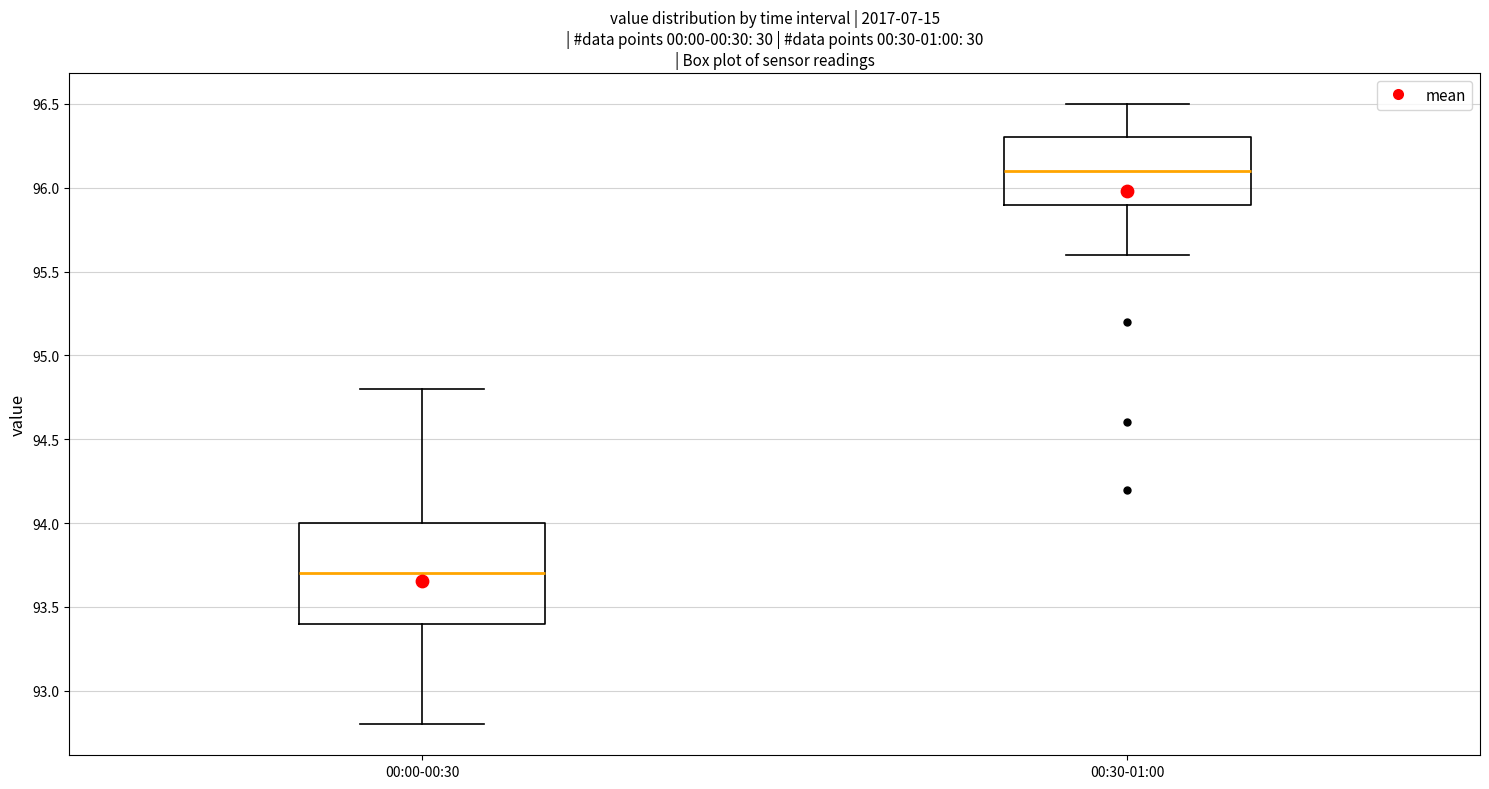

Which box has the highest median line?

00:30-01:00